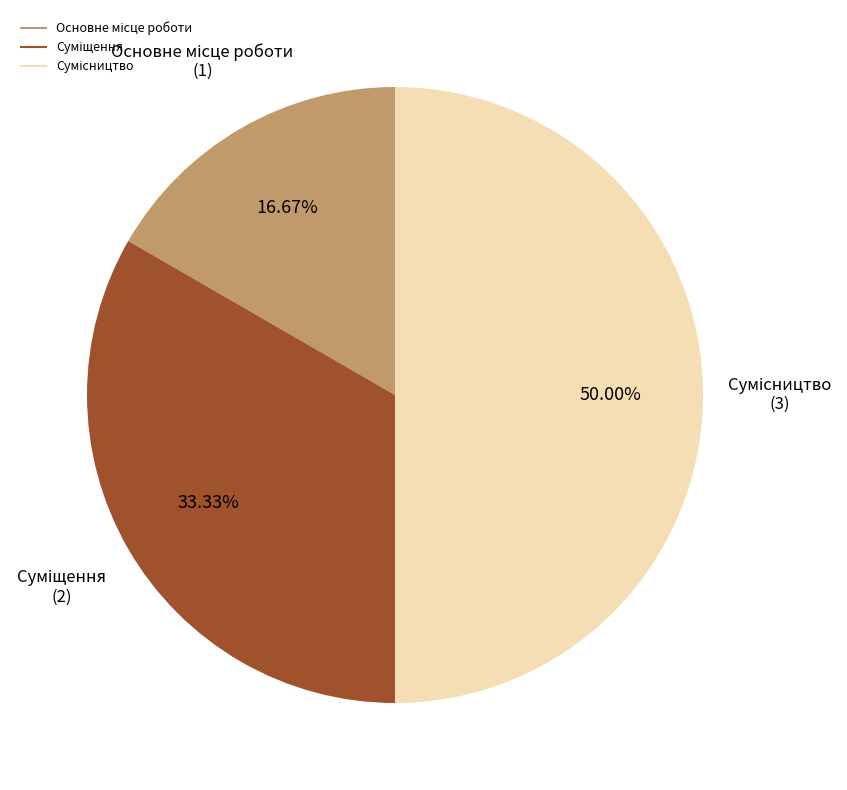

To the nearest percent, what portion does Сумісництво represent?

50%